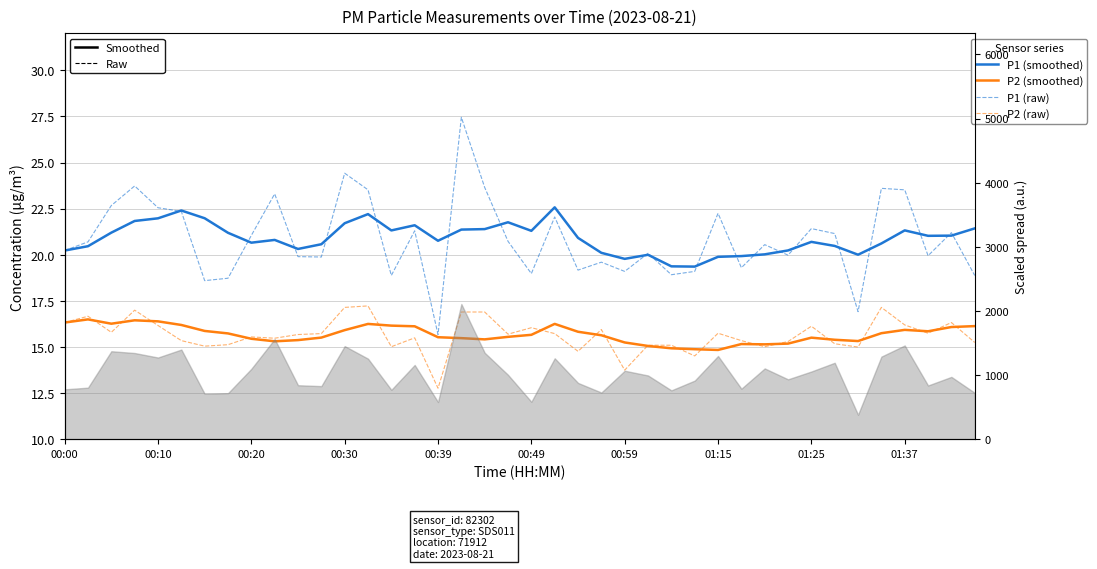

How many data points in P1 (raw) are less than 20?

17